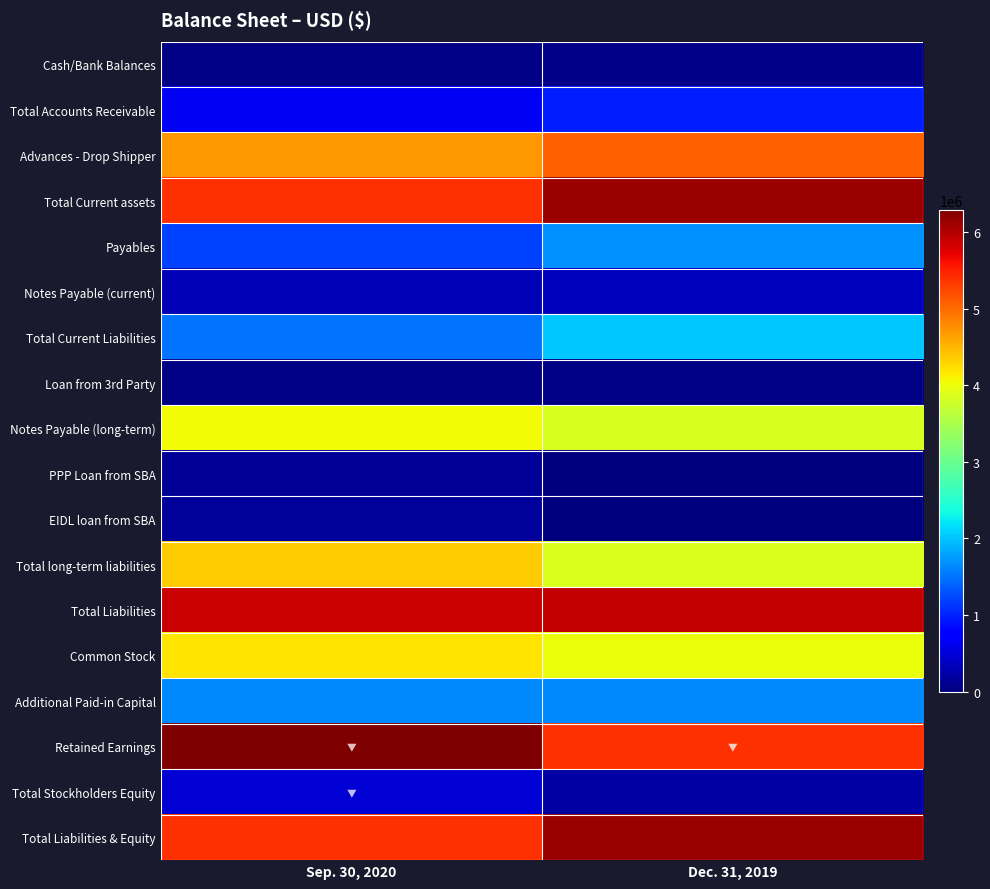

Which series has the largest total across all categories?

Total Liabilities